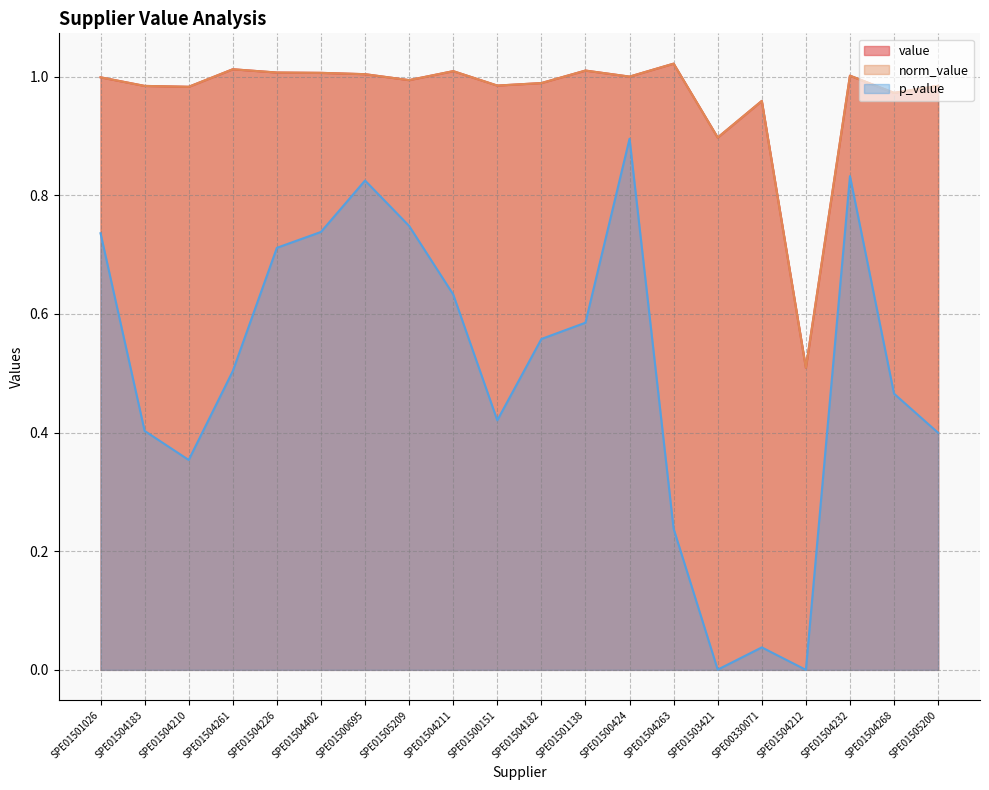

True or false: norm_value and p_value intersect in this chart.

False